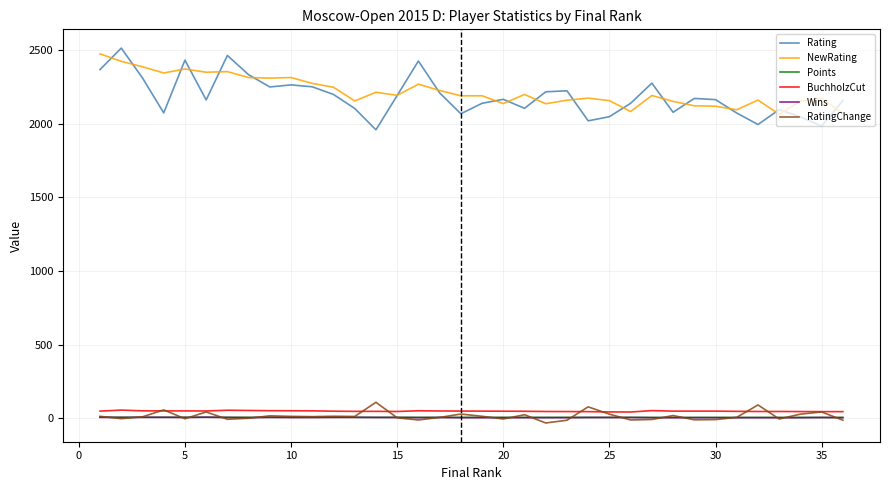

Which series has the largest range (max minus min)?

Rating